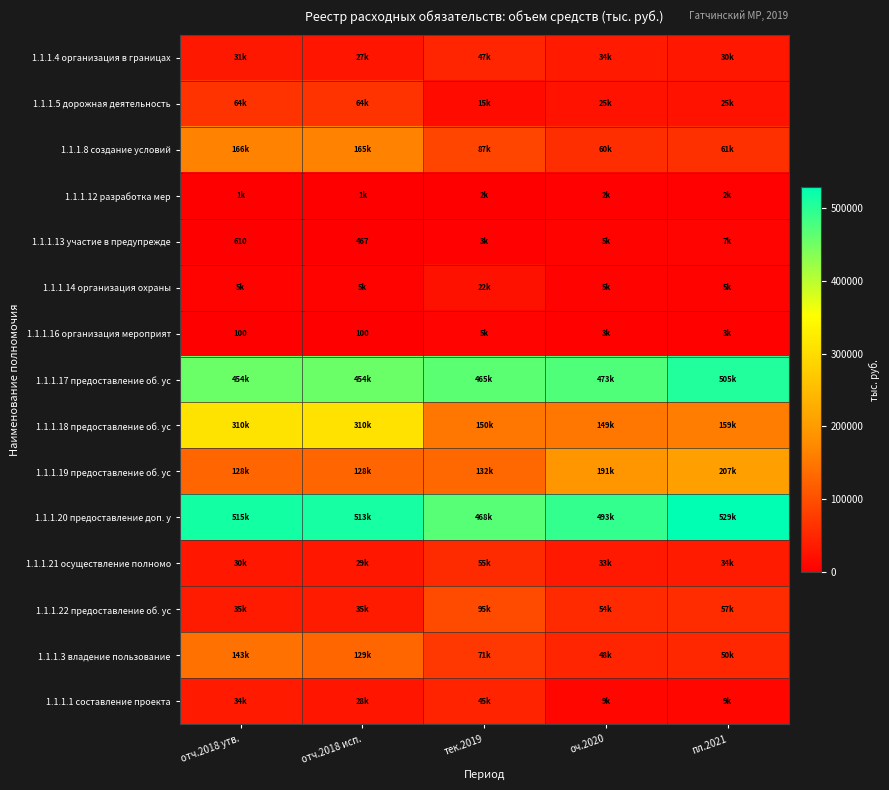

How many series are shown in this chart?

15